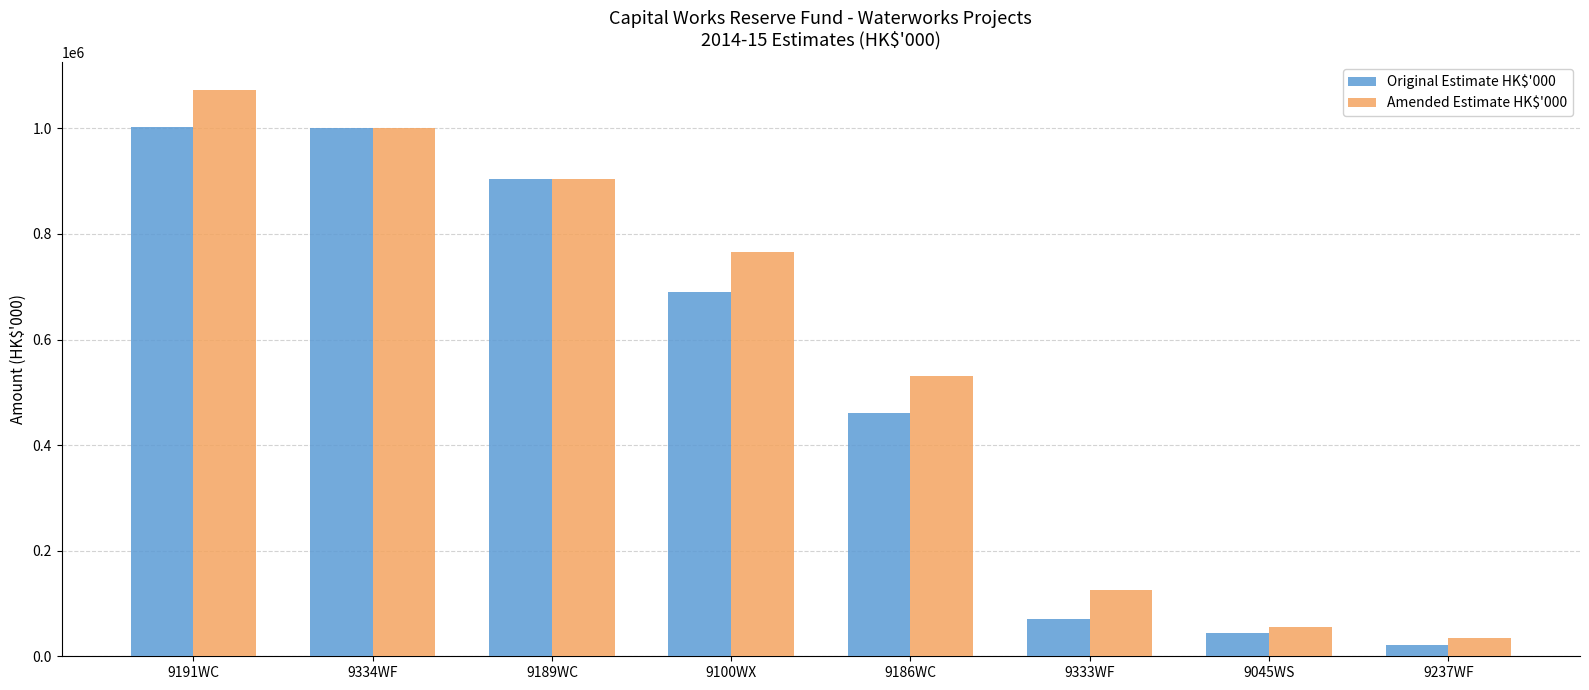

What is the value of the Original Estimate HK$'000 bar at the 4th from the left?

690000